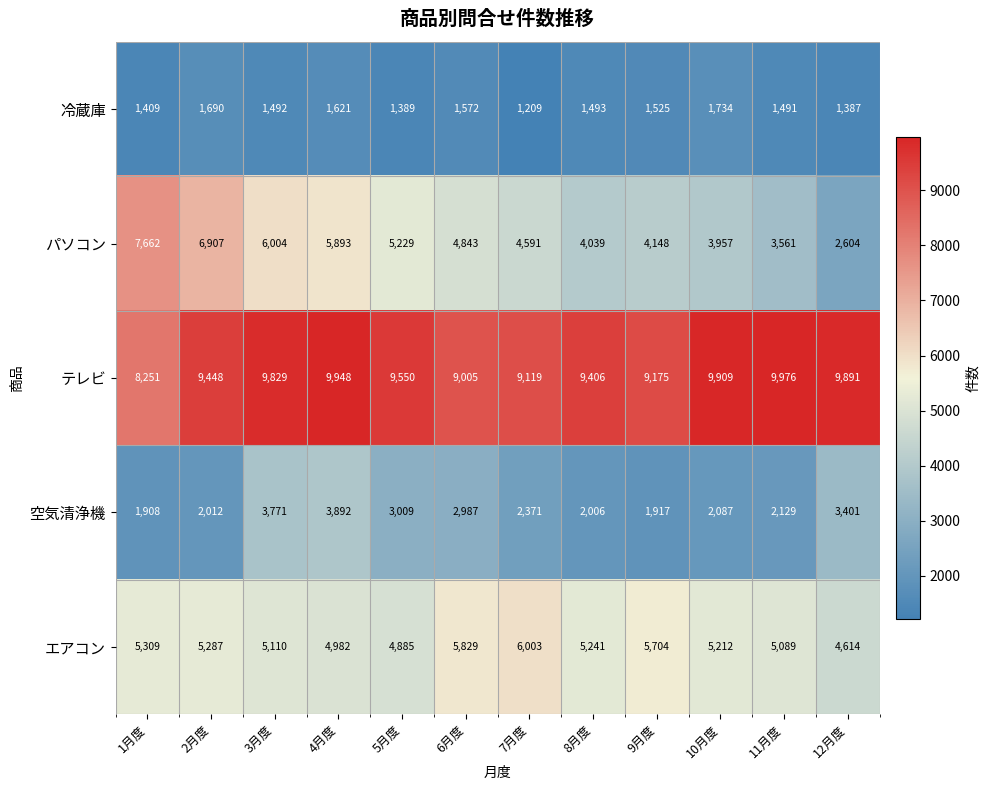

Read the パソコン value at 2月度.

6907